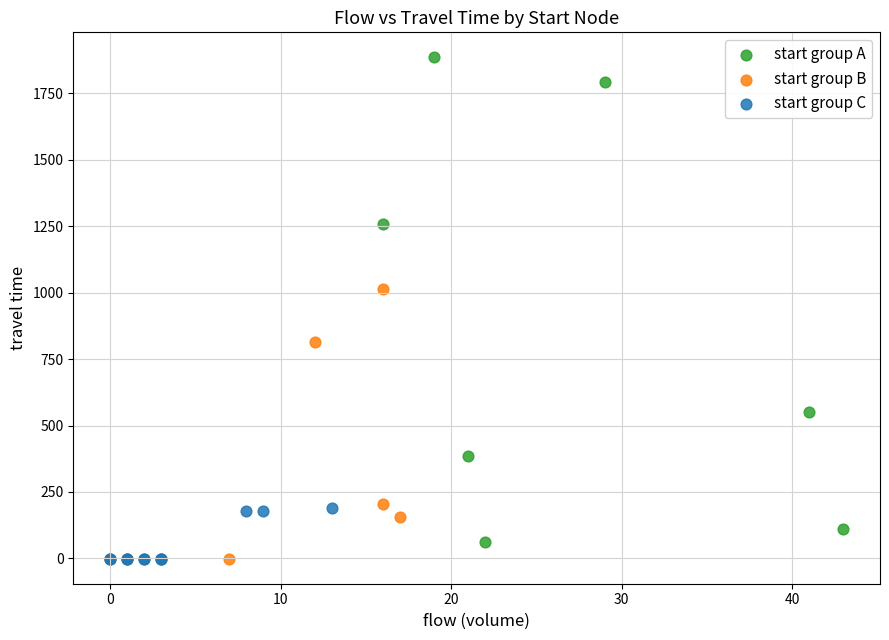

Which series contains the highest Y value?

start group A